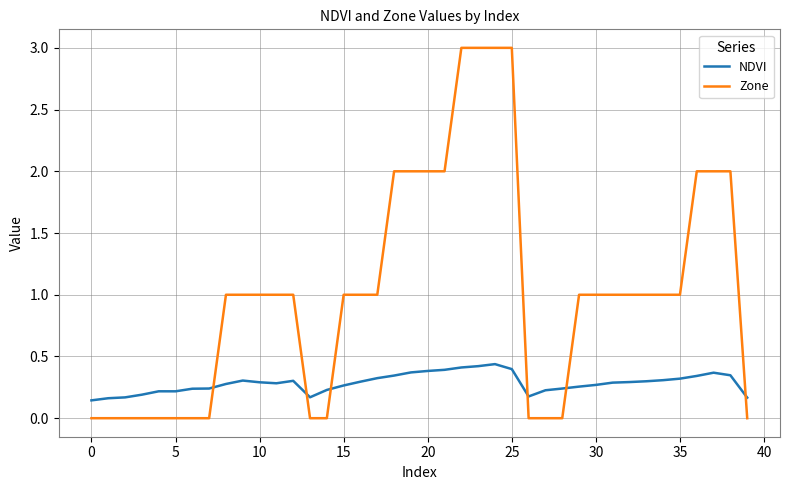

List the series in order of their peak value, highest first.

Zone, NDVI